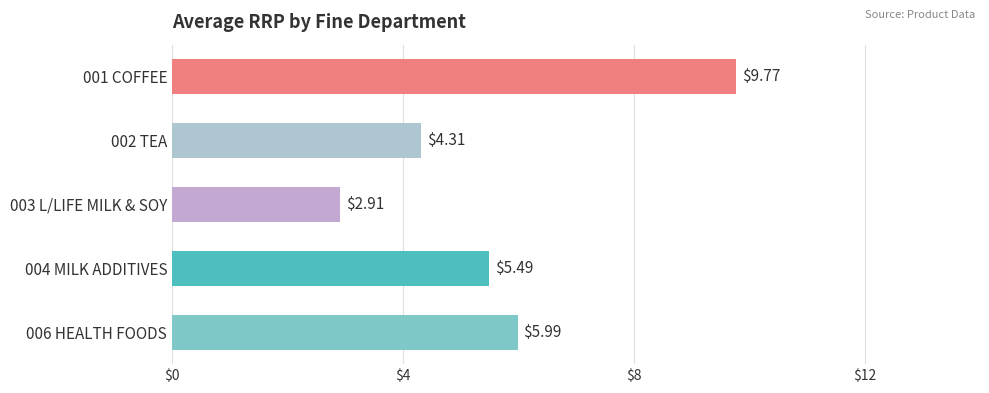

What is the sum of all values?

28.5